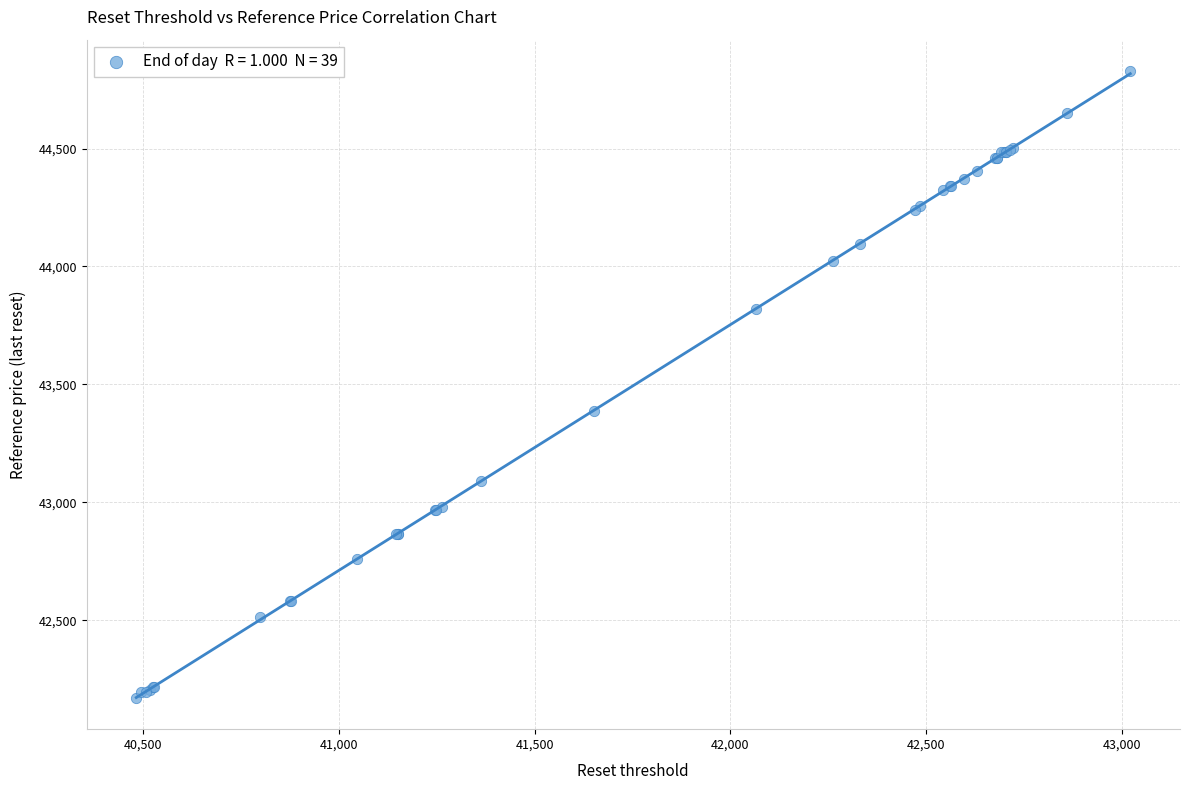

What Y value in the scatter plot is closest to 43500?

43386.8